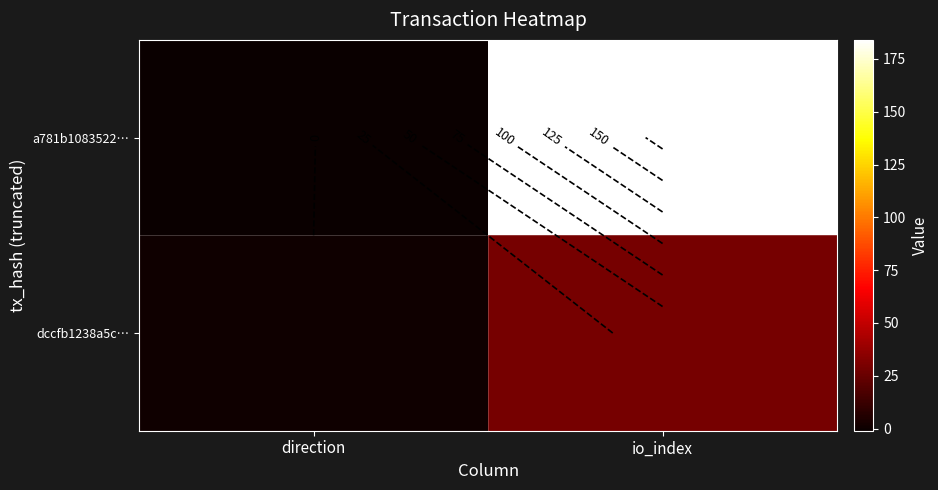

What is the sum of the dccfb1238a5c… values at direction and io_index?

30